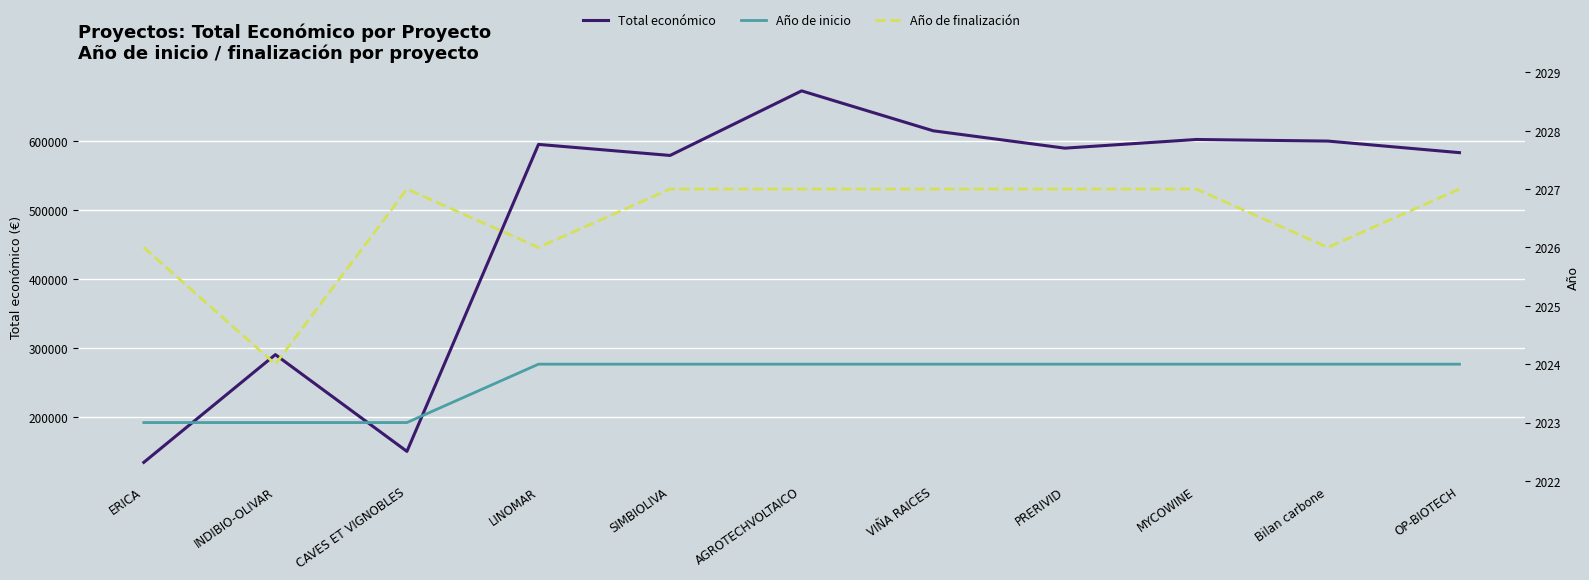

What are all the series names shown in the legend?

Total económico, Año de inicio, Año de finalización